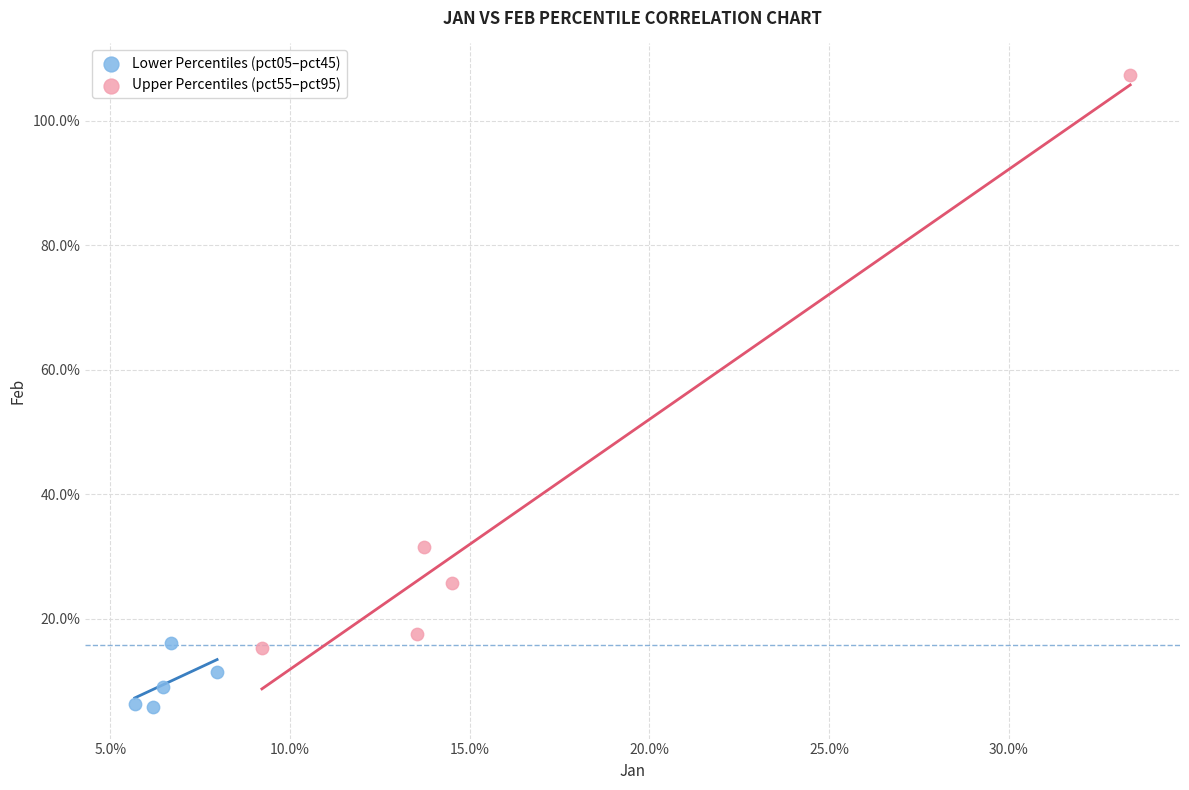

Which series contains the highest Y value?

Upper Percentiles (pct55–pct95)